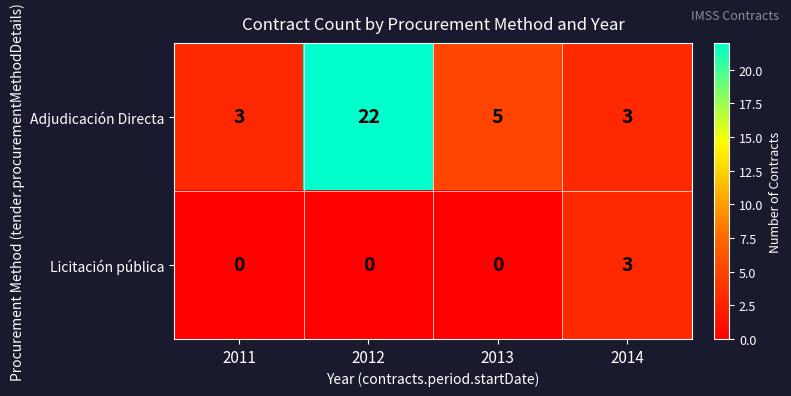

Which series has the largest total across all categories?

Adjudicación Directa